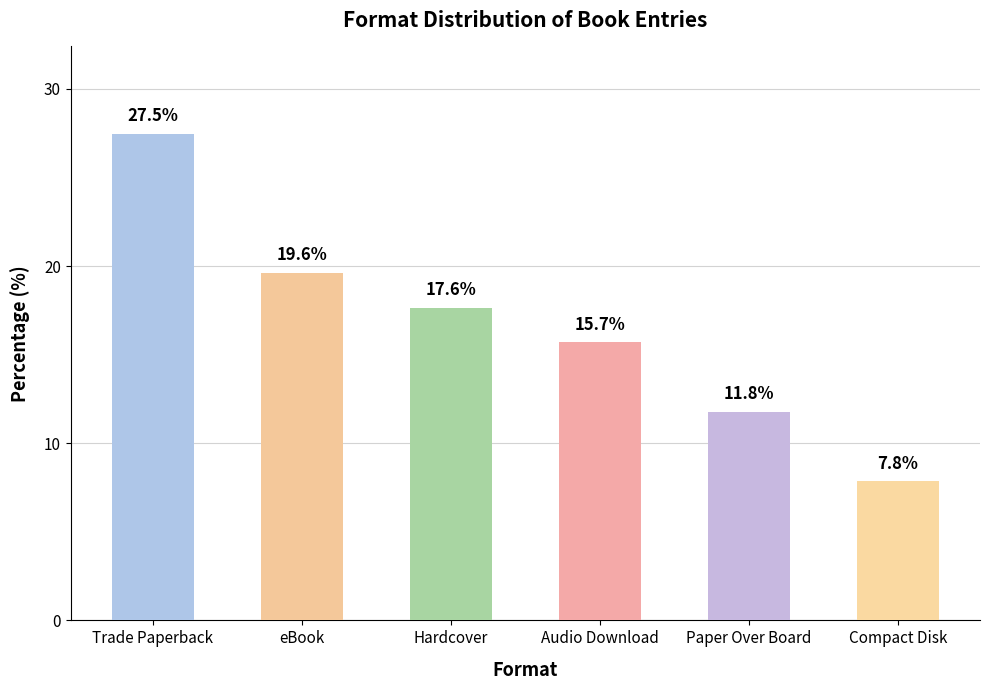

Rank the categories by value from lowest to highest.

Compact Disk, Paper Over Board, Audio Download, Hardcover, eBook, Trade Paperback